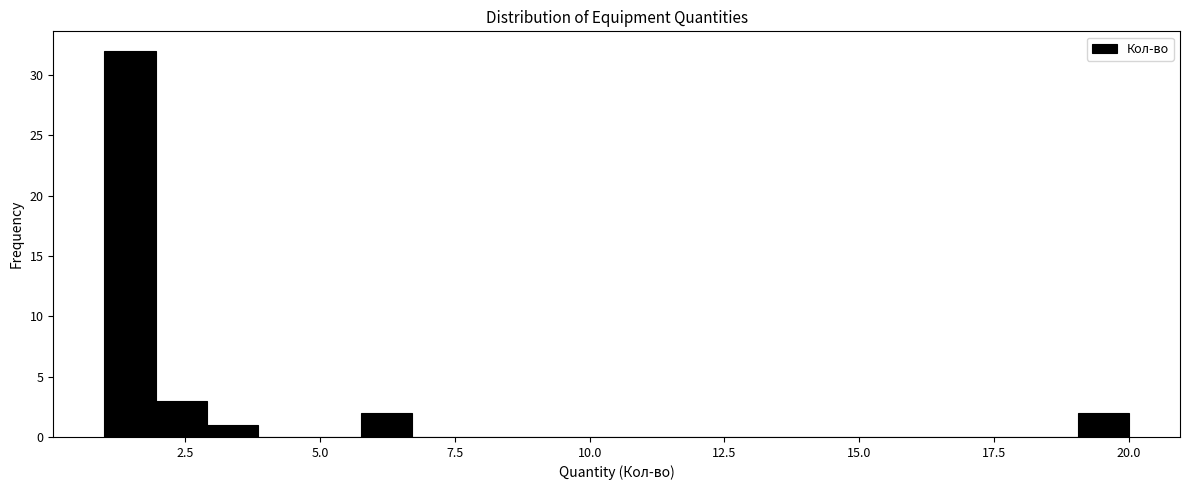

Read against the x-axis, roughly where is the centre of the tallest bar?

1.5